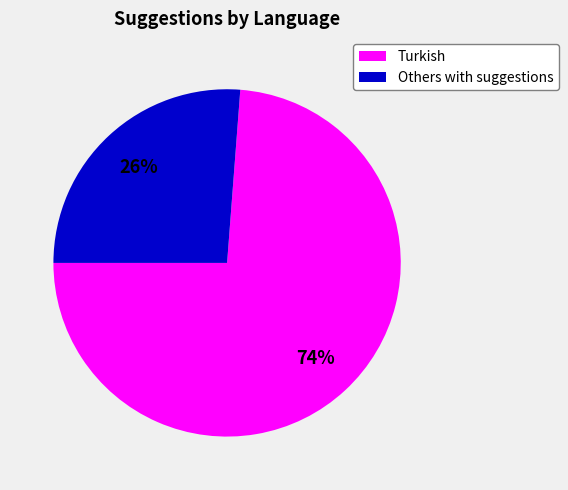

To the nearest percent, what is the difference between the largest and smallest slice percentages?

48%